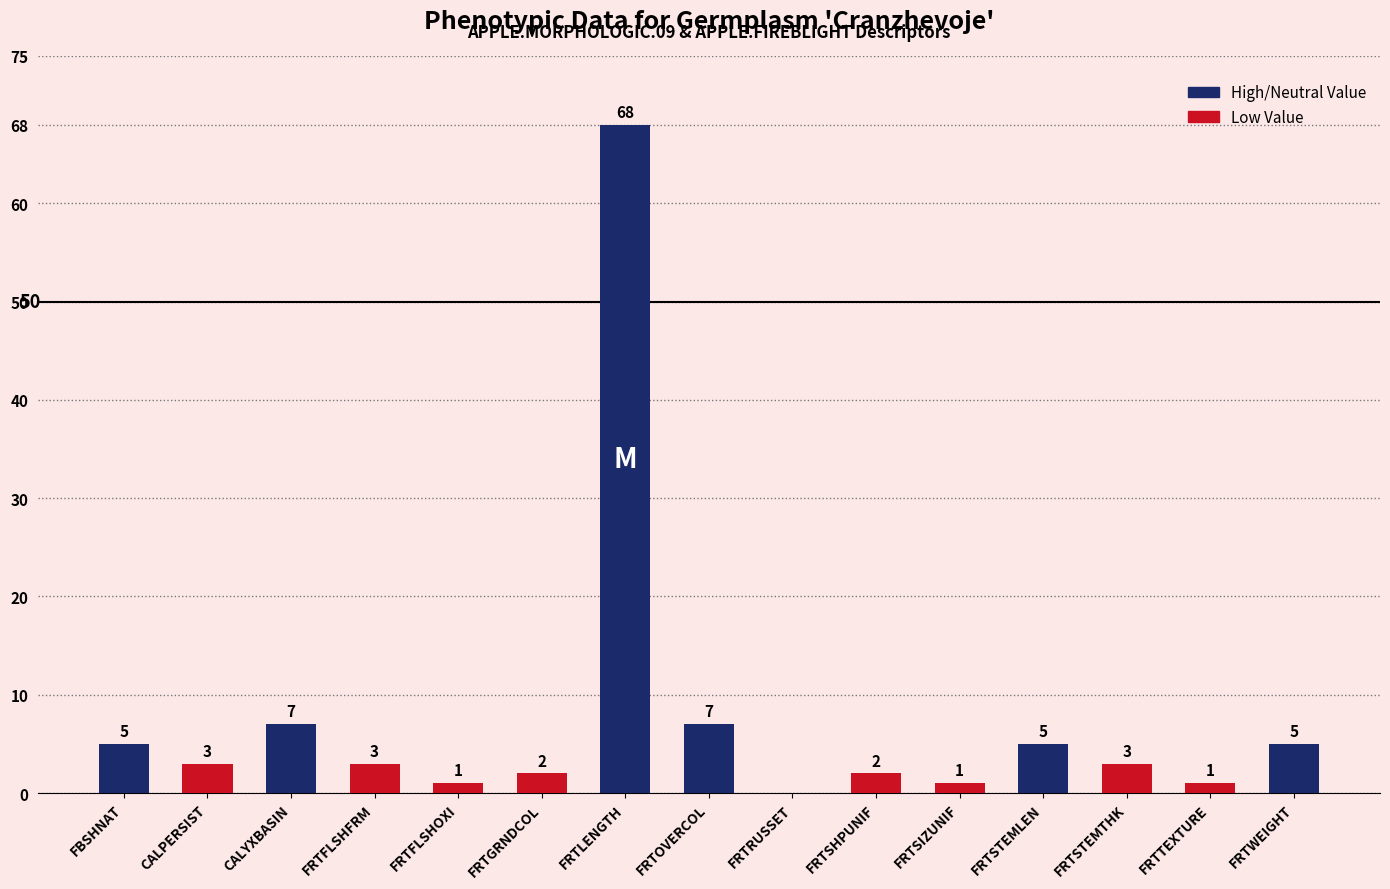

What is the greatest value displayed?

68